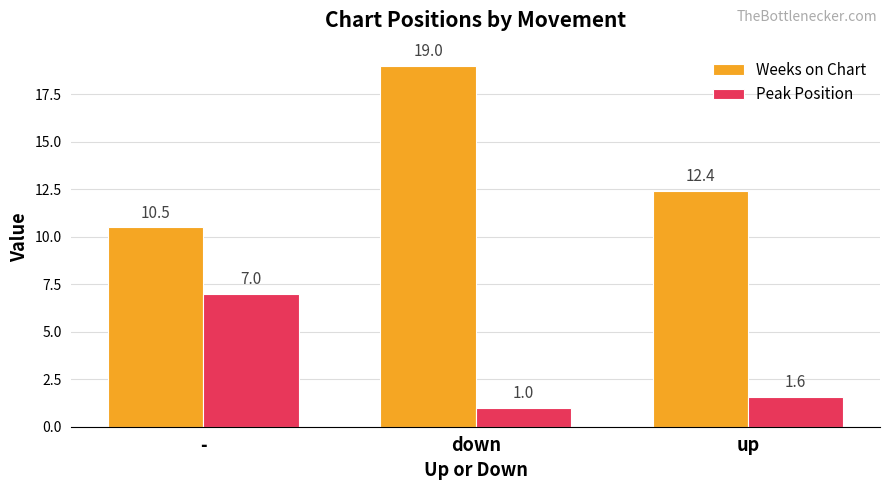

What are all the series names shown in the legend?

Weeks on Chart, Peak Position